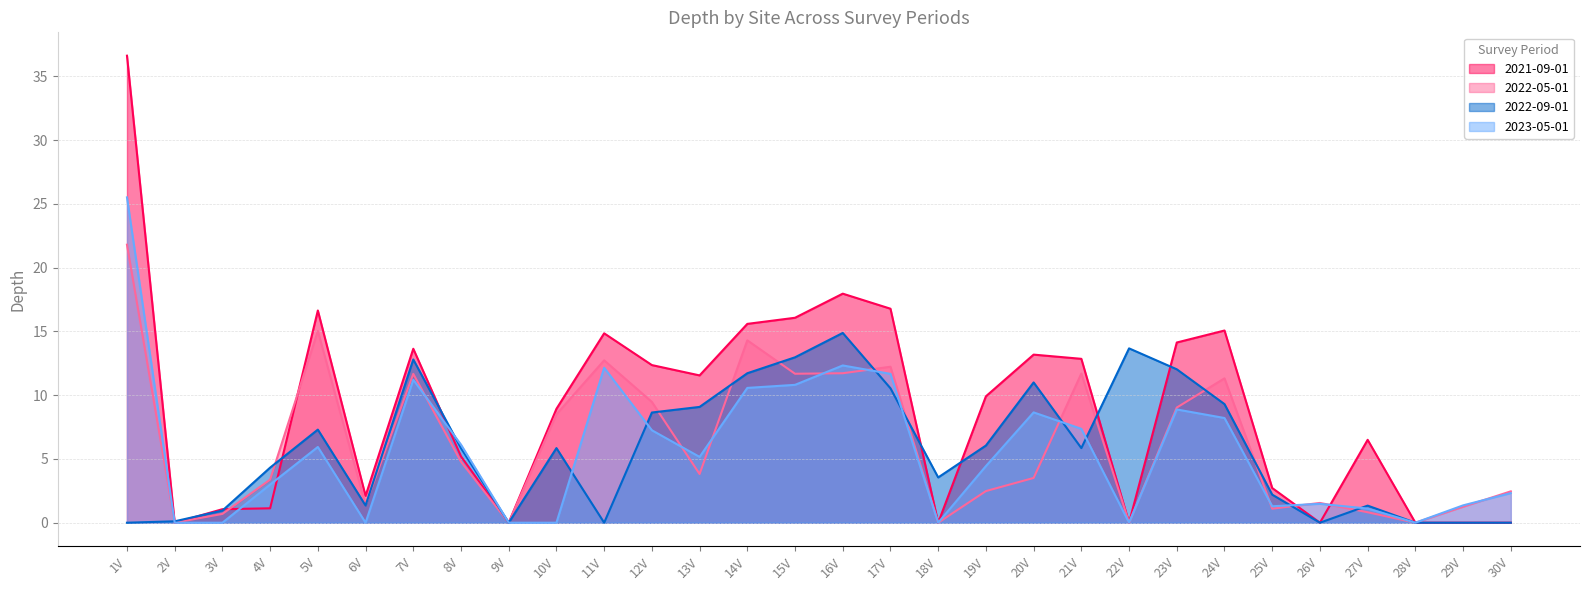

What is the sum of all 2022-09-01 values?

171.3